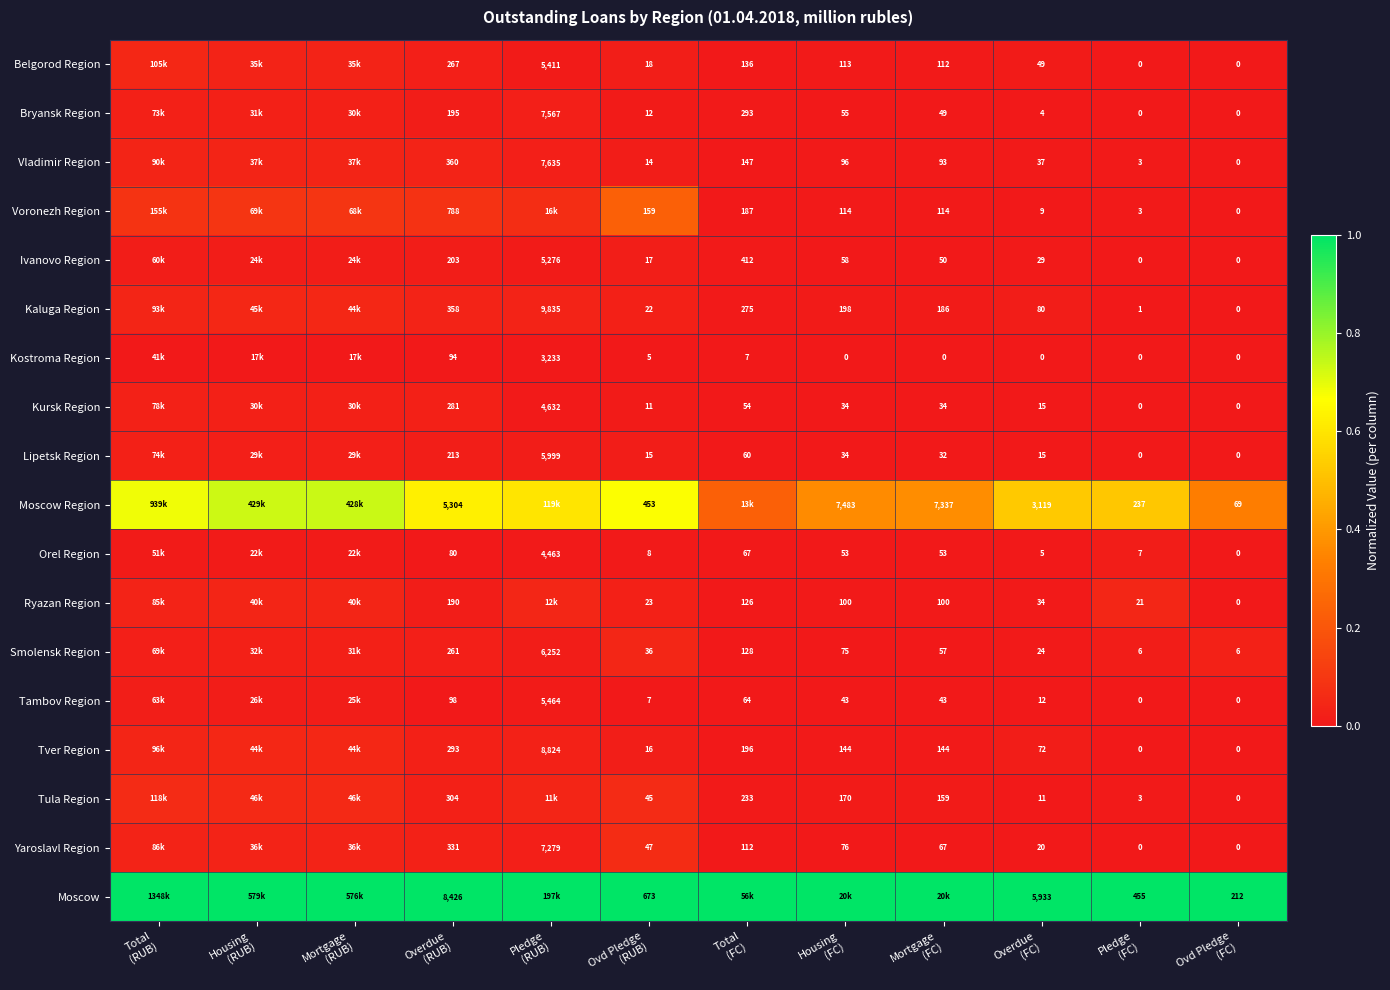

Is it true that Tula Region equals 0.1 at Housing (RUB)?

True